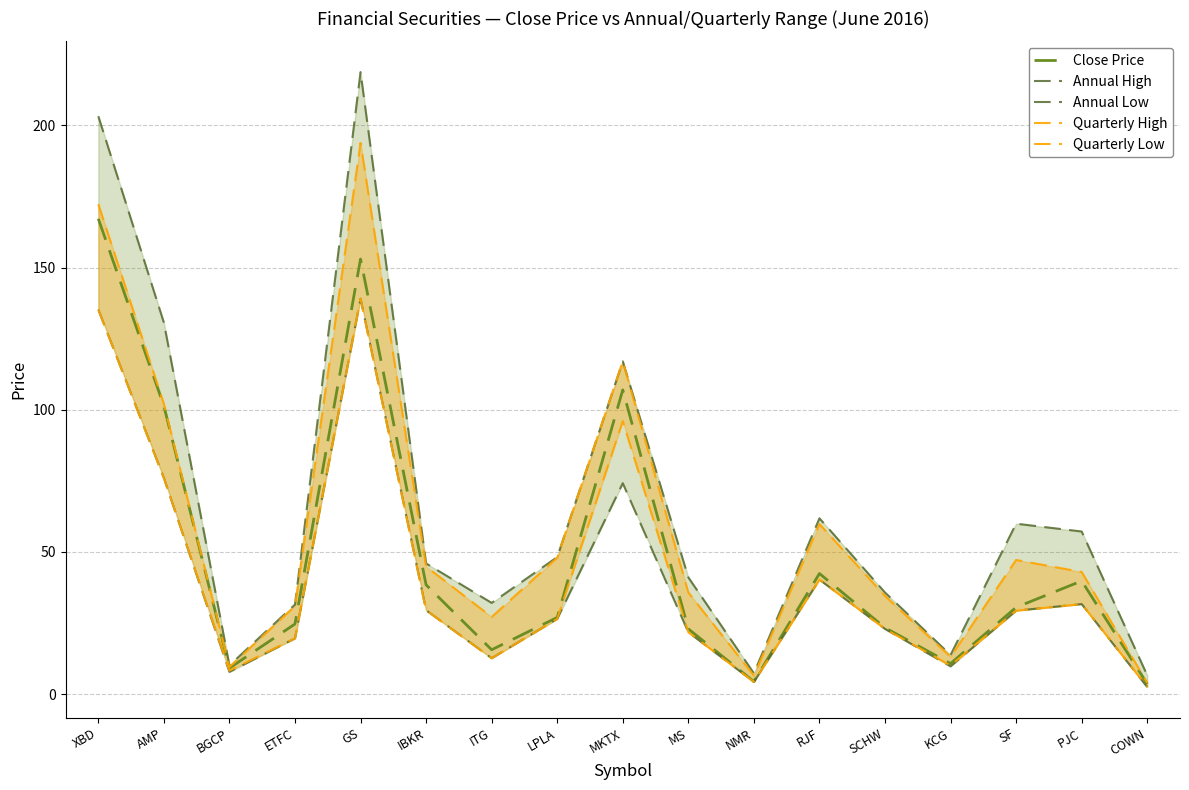

What is the approximate value of Annual High at AMP?

130.7